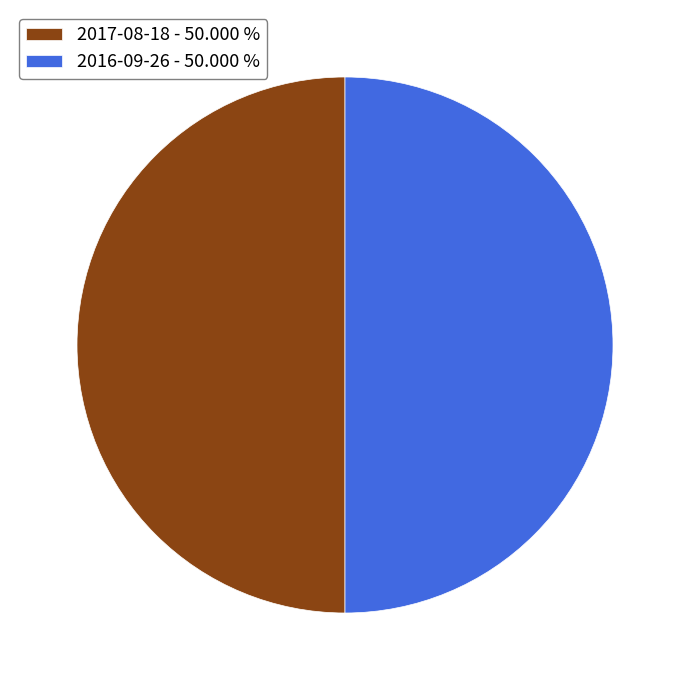

Do 2017-08-18 - 50.000 % and 2016-09-26 - 50.000 % together represent more than half of the pie?

Yes